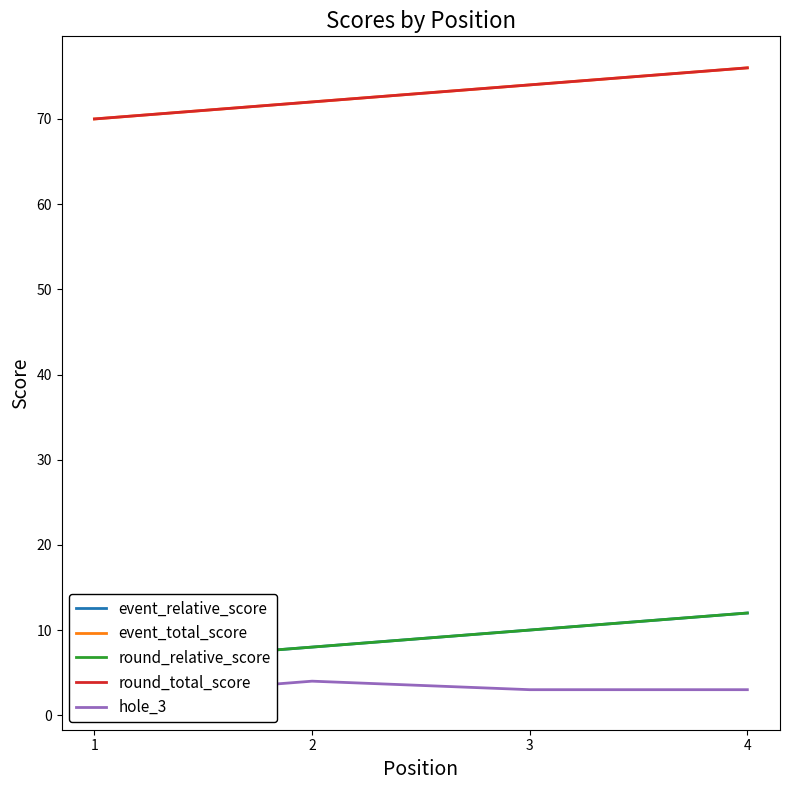

Is this an area chart (filled region under the line)?

No